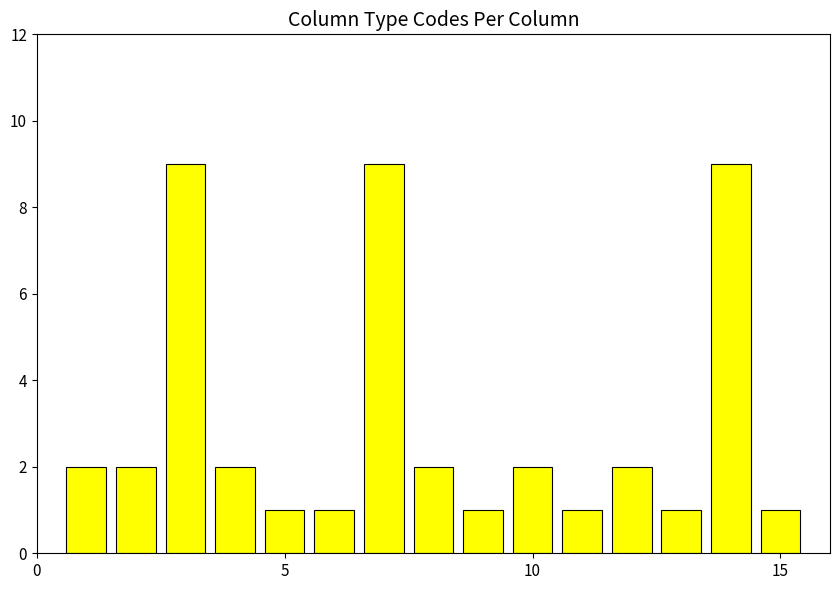

What is the sum of all values?

45